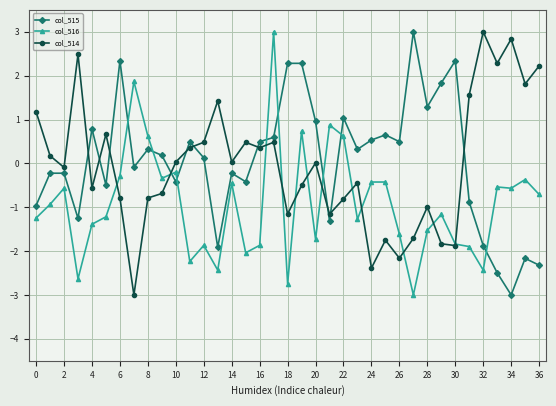

What is the value of the col_515 point at the 20th from the left?

2.3